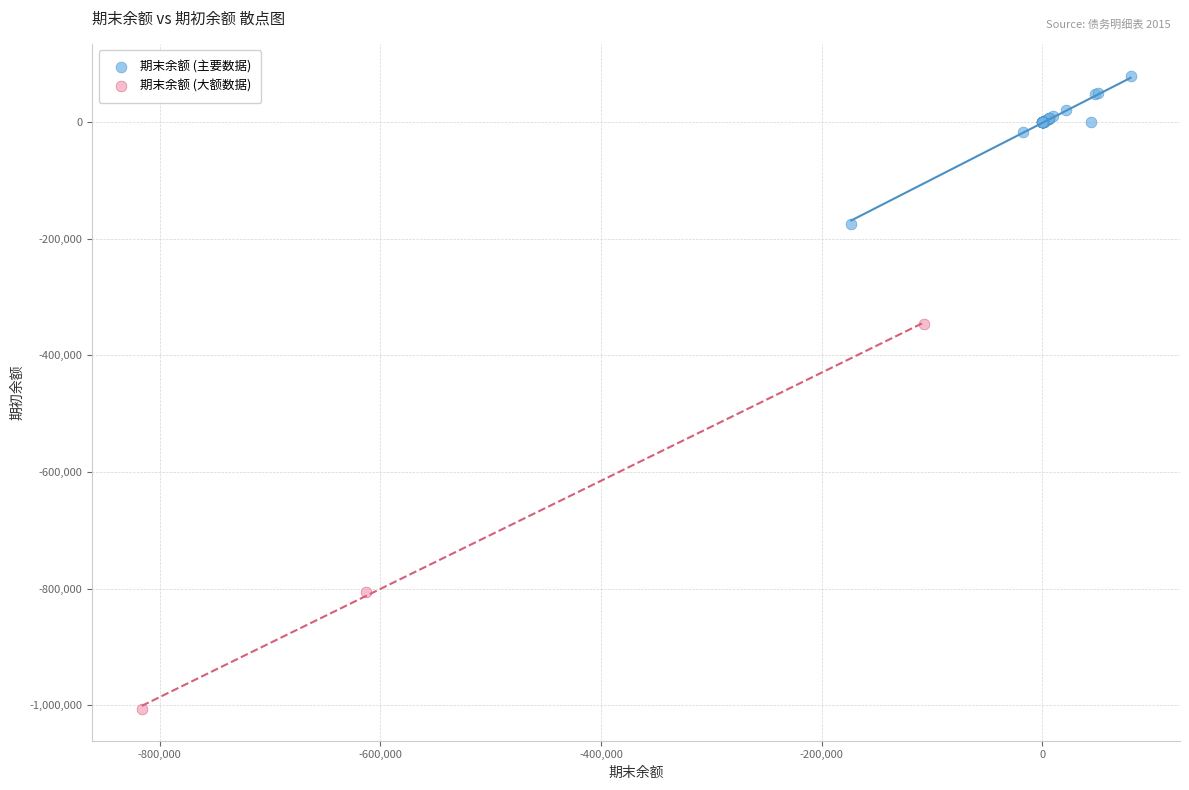

Which series reaches the maximum Y coordinate?

期末余额 (主要数据)